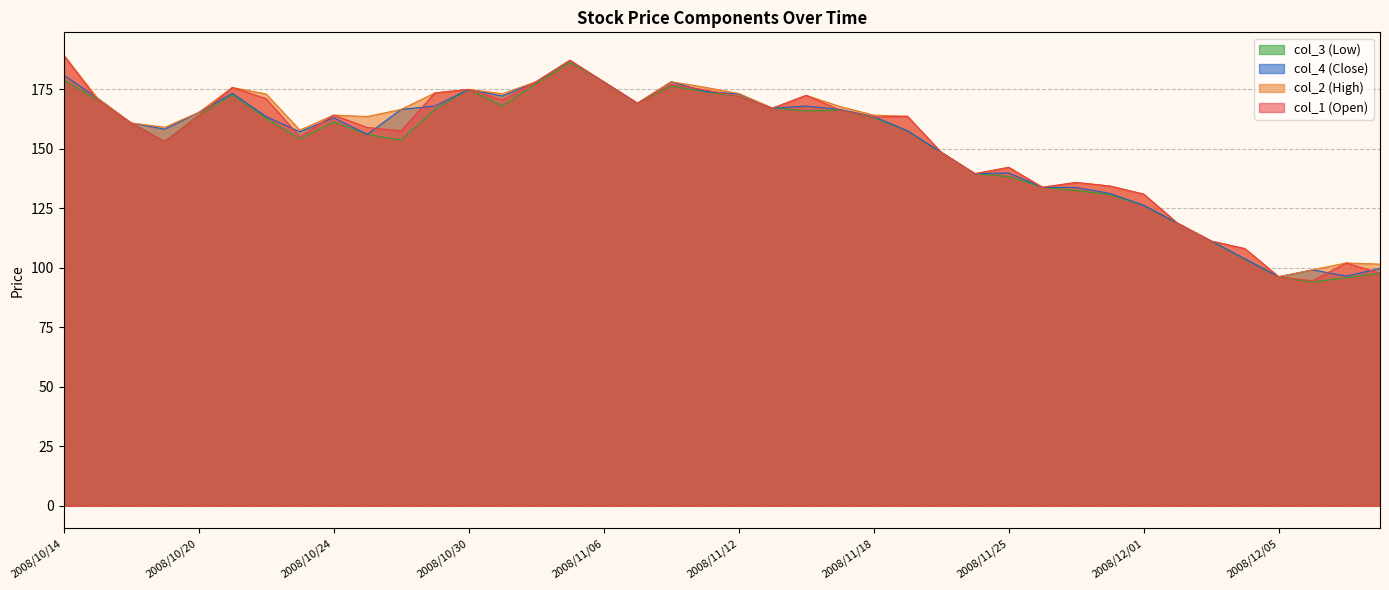

Reading left to right, extract all data points from this chart.

col_1: 189.4	170.5	160.8	153.0	163.9	175.7	171.0	155.0	164.1	158.9	157.5	173.4	174.9	170.5	178.1	187.1	178.1	169.1	177.0	174.7	172.0	167.0	172.4	166.2	163.3	163.6	148.5	139.5	142.1	133.8	135.8	134.3	130.9	118.7	111.2	108.0	96.2	94.5	102.0	97.7
col_2: 189.4	171.3	160.8	159.0	165.2	175.7	173.0	157.8	164.1	163.5	166.5	173.4	174.9	173.1	178.1	187.1	178.1	169.1	178.1	175.8	173.2	167.0	172.4	167.7	164.1	163.6	148.5	139.5	142.2	133.8	135.8	134.3	130.9	118.7	111.2	108.0	96.2	99.1	102.0	101.5
col_3: 178.9	170.5	160.8	153.0	163.9	172.7	162.8	154.1	161.2	156.0	153.6	166.5	174.9	168.0	177.2	186.3	178.1	169.1	176.3	173.9	172.0	167.0	165.9	166.2	163.0	157.5	148.5	139.5	138.3	133.8	132.4	130.7	126.2	118.7	111.2	103.7	96.2	94.0	95.8	97.7
col_4: 181.0	171.3	160.8	158.2	165.2	173.3	163.5	157.1	163.0	156.0	166.5	167.9	174.9	172.1	178.1	187.1	178.1	169.1	178.1	174.1	173.0	167.0	167.9	166.5	163.5	157.5	148.5	139.5	139.8	133.8	133.7	131.2	126.2	118.7	111.2	103.7	96.2	99.1	96.5	99.7